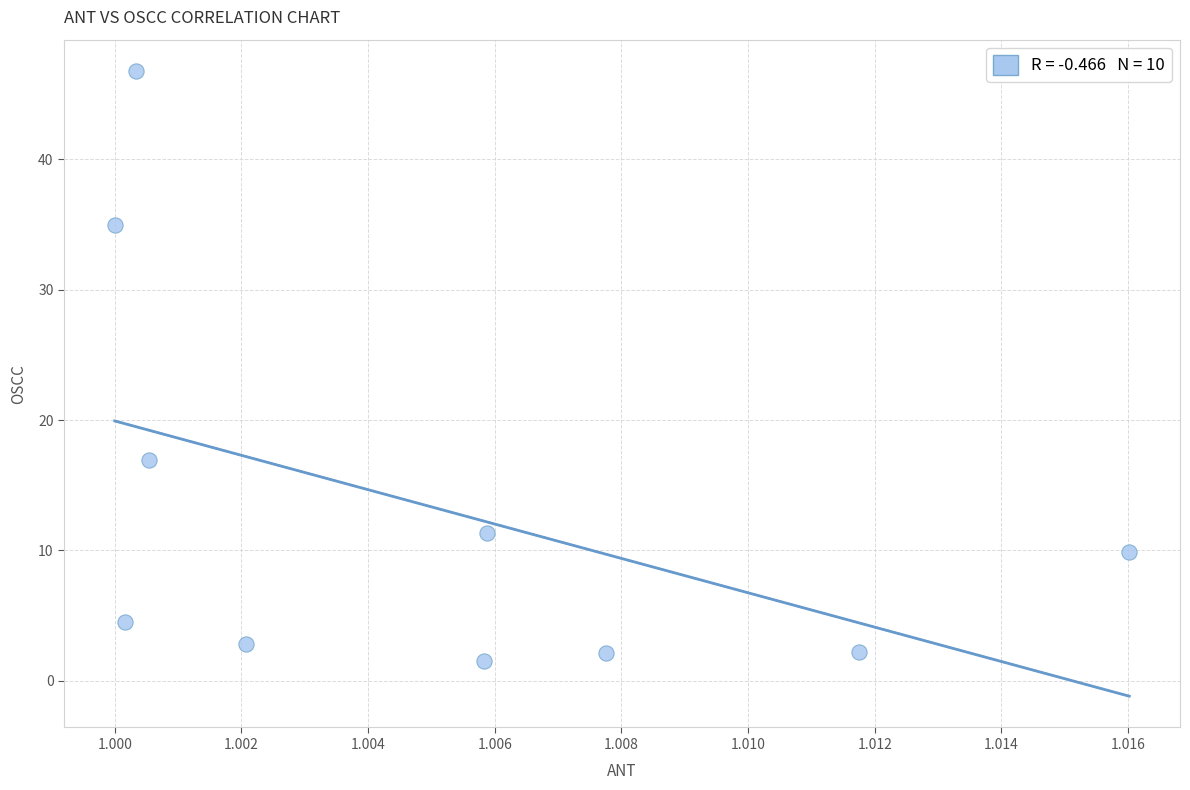

What is the average X value?

1.0